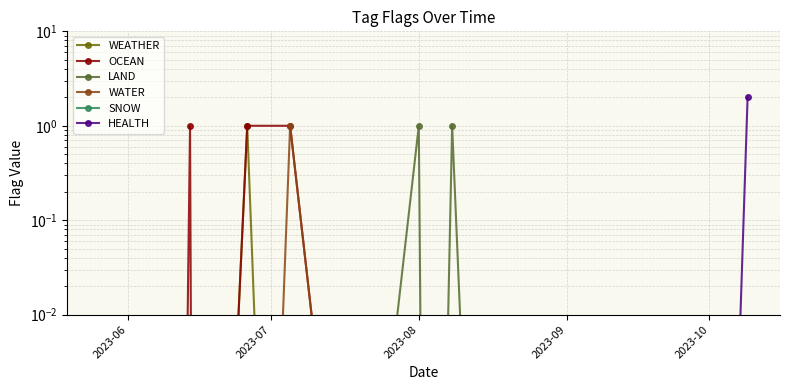

Does the chart have visible grid lines?

Yes